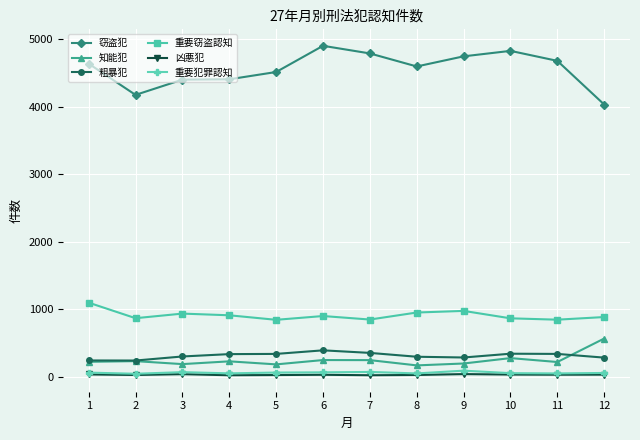

True or false: 窃盗犯 and 重要犯罪認知 intersect in this chart.

False